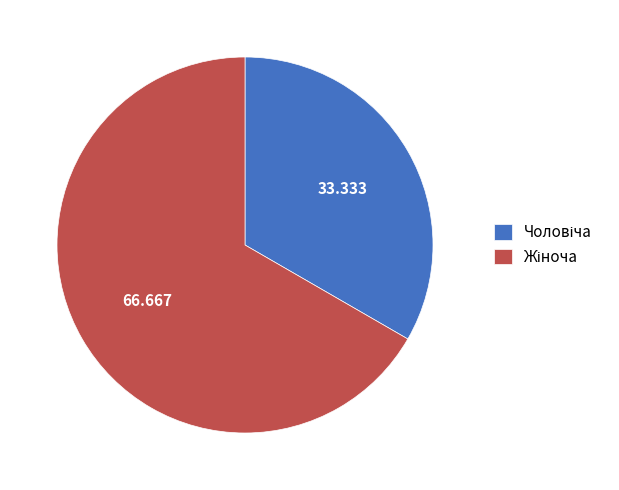

Is there any slice that represents more than half of the pie?

Yes